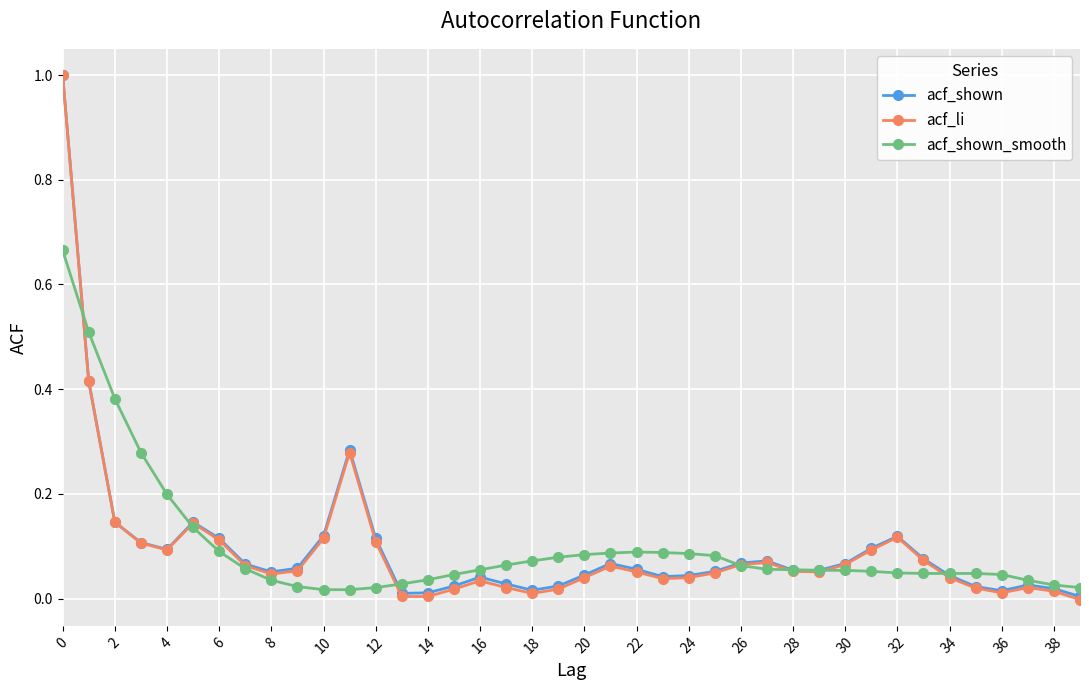

Is this an area chart (filled region under the line)?

No